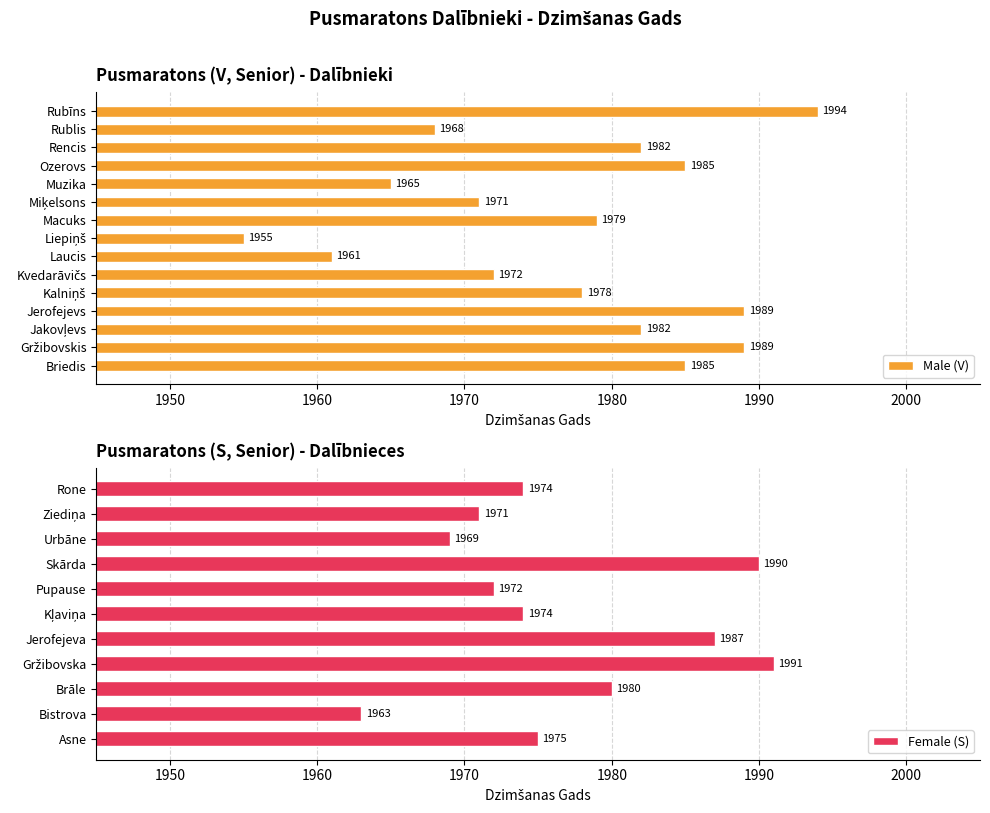

True or false: Female (S) has a value of 3075 at Rone.

False